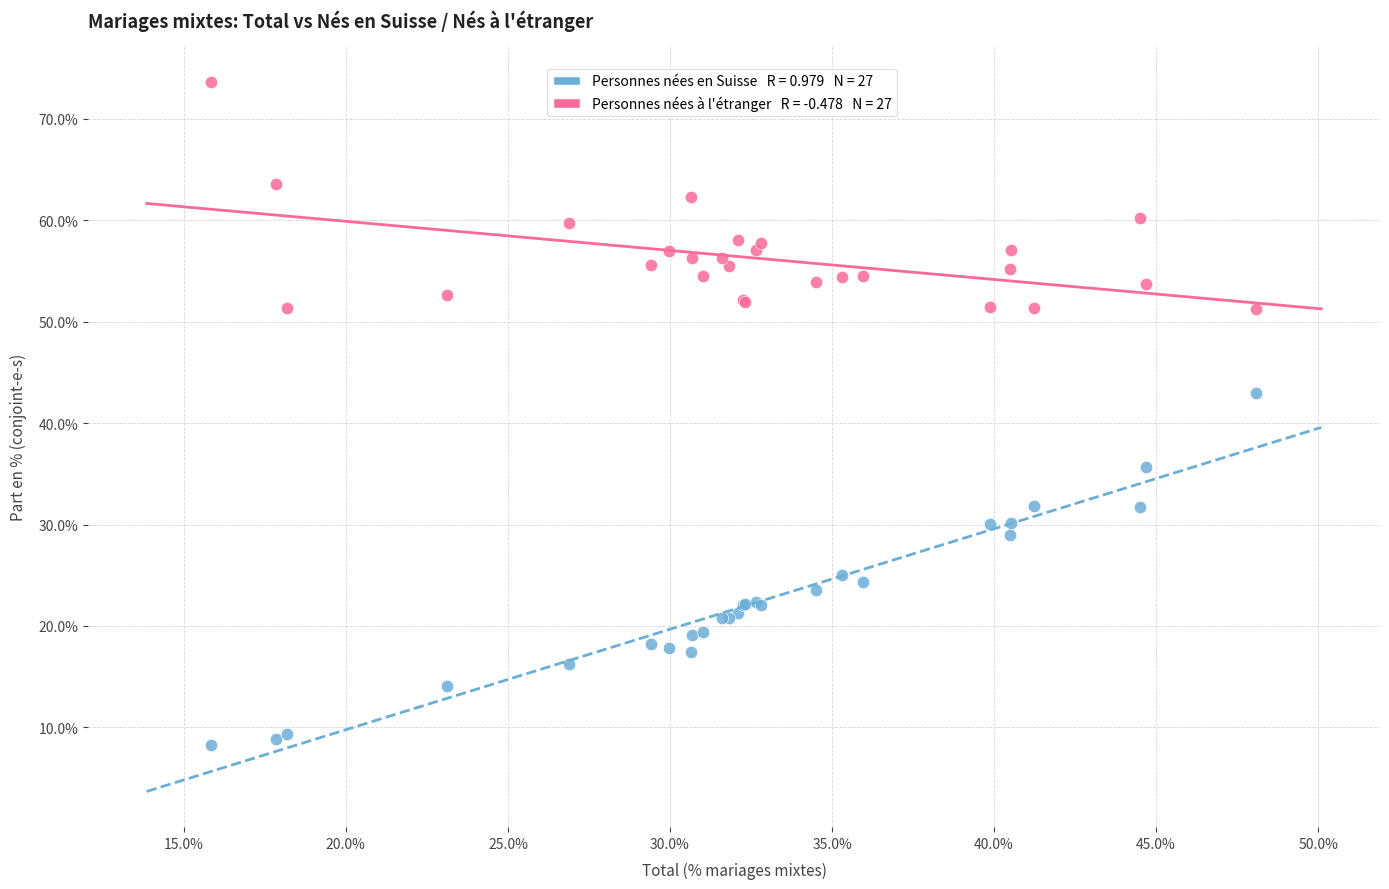

Across all series, what Y value is closest to 40?

43.0